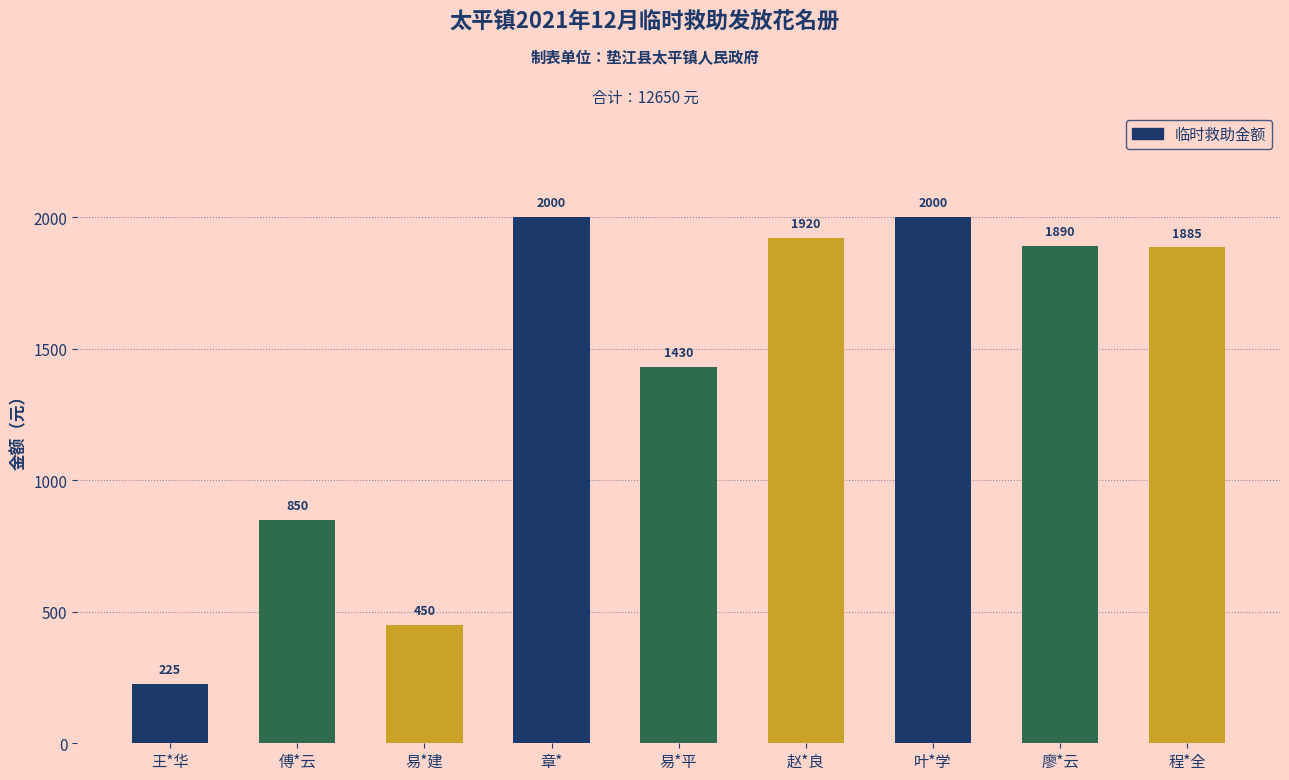

What is the label of the 6th bar from the left?

赵*良